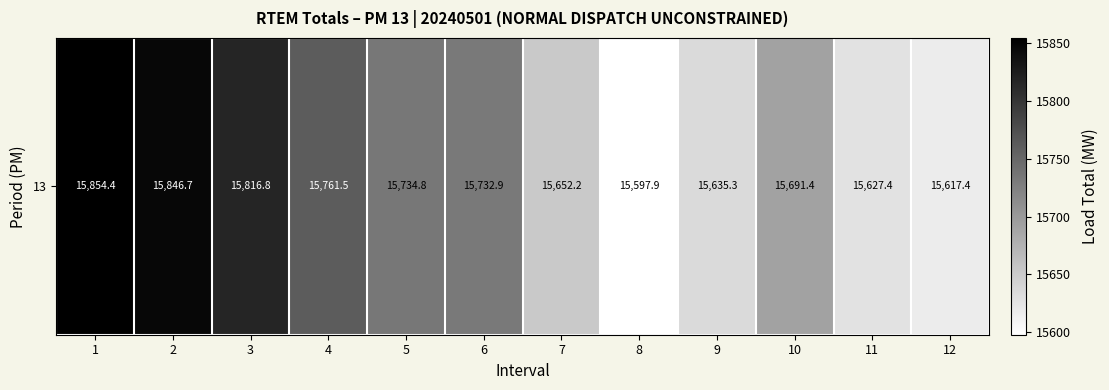

The value at 5 is 15734.8. True or false?

True